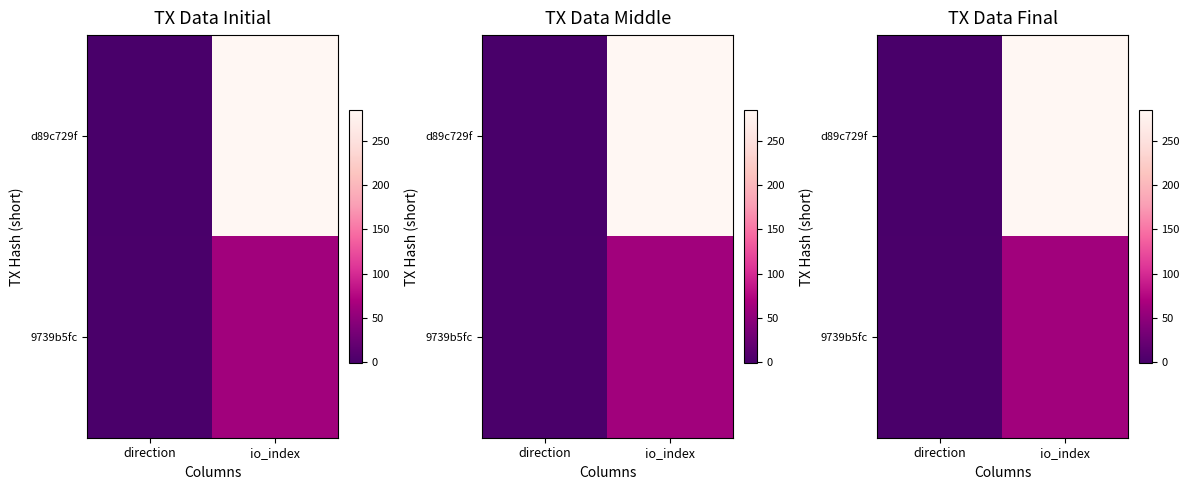

How many distinct data groups are displayed?

2